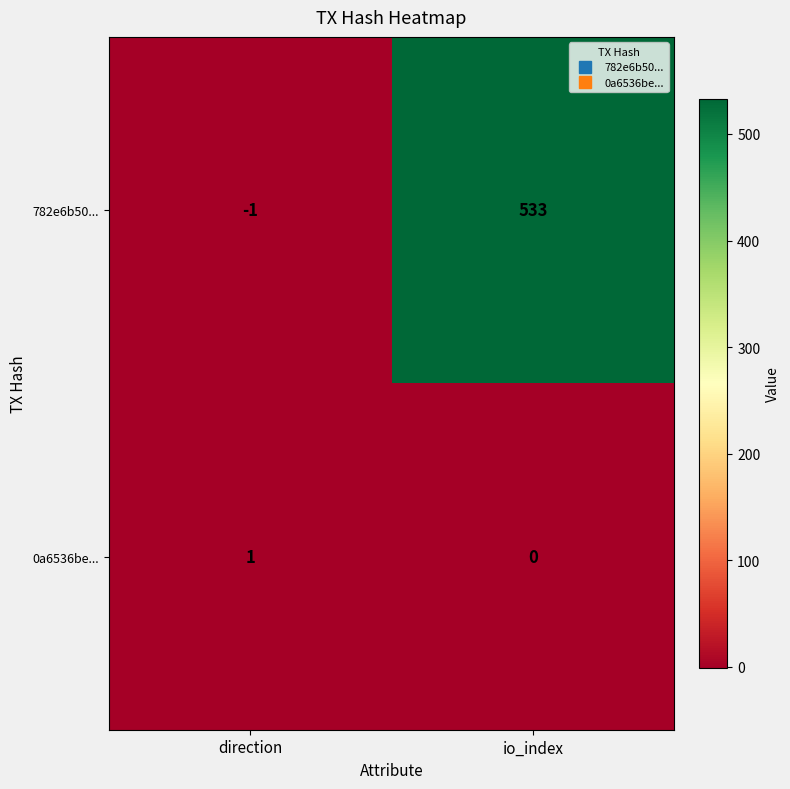

Where is 782e6b50... nearest to the value 266?

direction